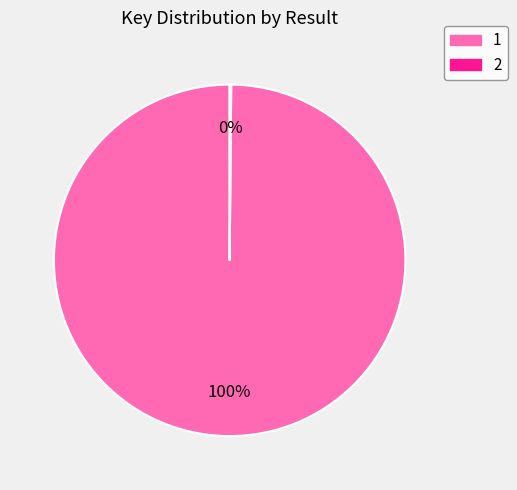

To the nearest percent, what is the difference between the largest and smallest slice percentages?

100%